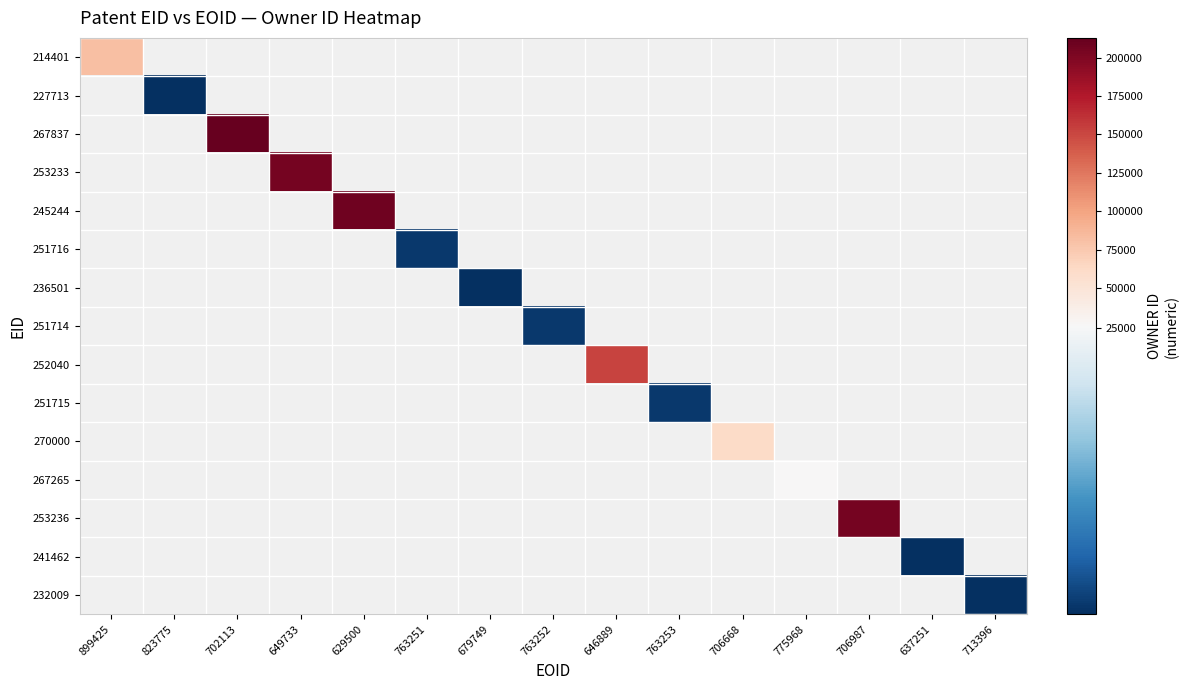

The value of 232009 at 713396 is 10655.0. True or false?

True